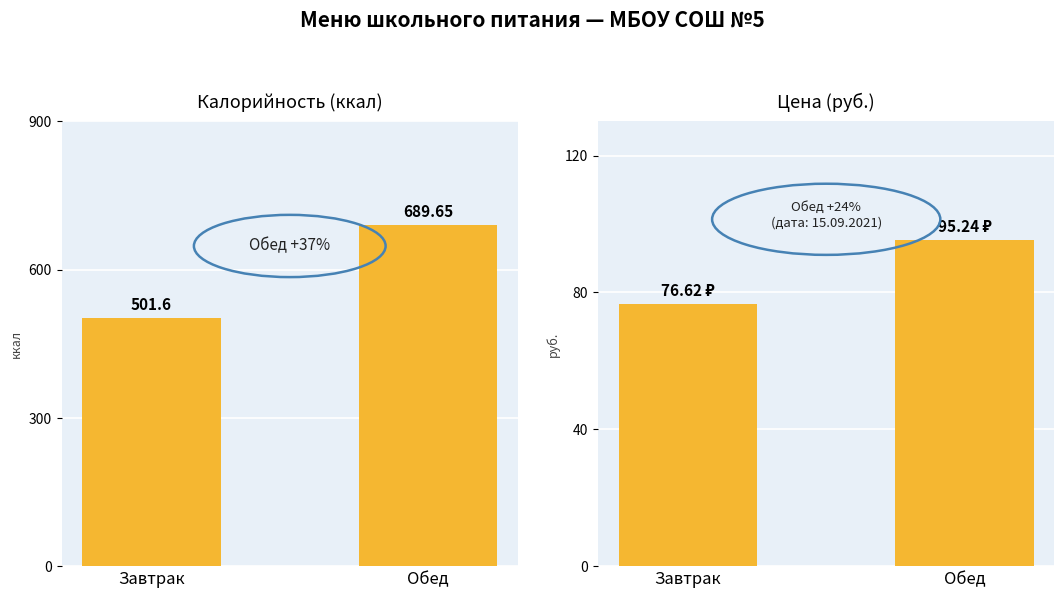

What is the maximum value for Калорийность (ккал)?

689.6